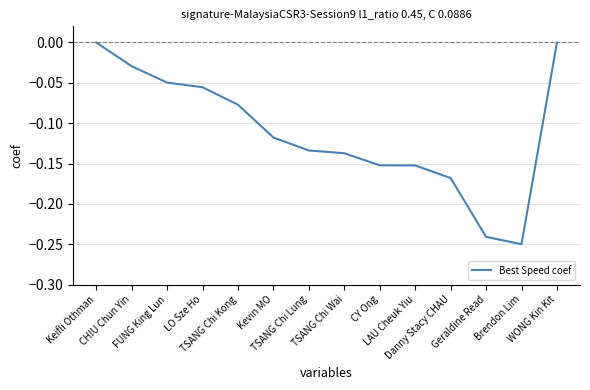

List the labels in order of value, smallest first.

Brendon Lim, Geraldine Read, Danny Stacy CHAU, LAU Cheuk Yiu, CY Ong, TSANG Chi Wai, TSANG Chi Lung, Kevin MO, TSANG Chi Kong, LO Sze Ho, FUNG King Lun, CHIU Chun Yin, Keifli Othman, WONG Kin Kit